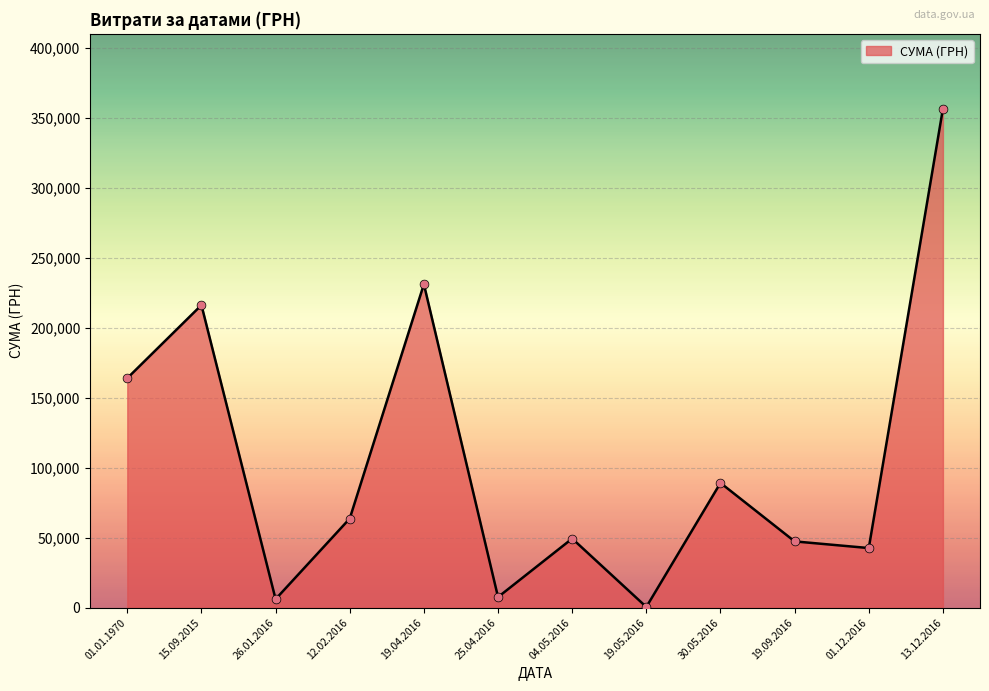

What is the change in value from 01.01.1970 to 01.12.2016?

-121307.6